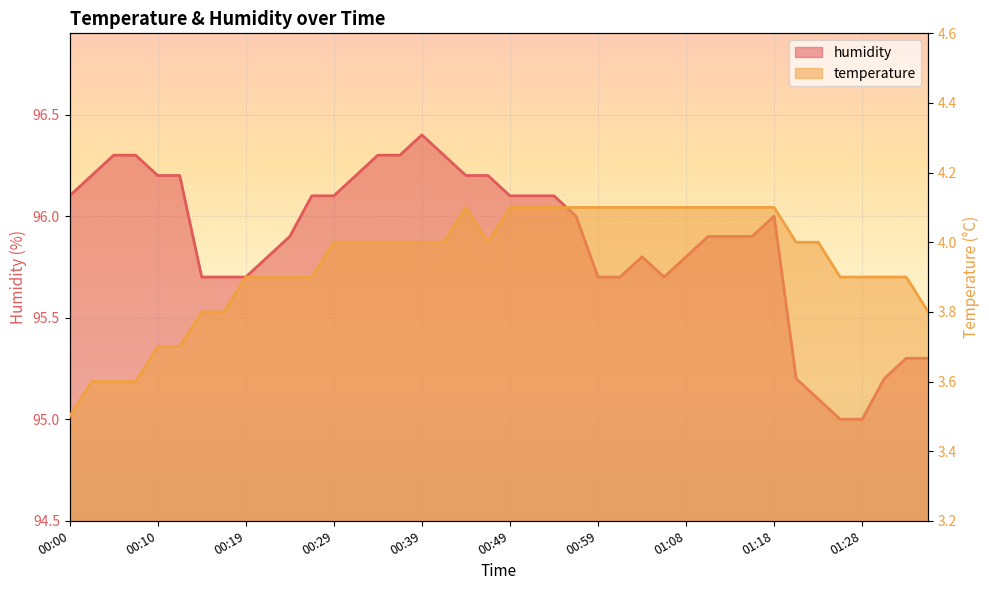

Does the chart display data point markers on the line(s)?

No